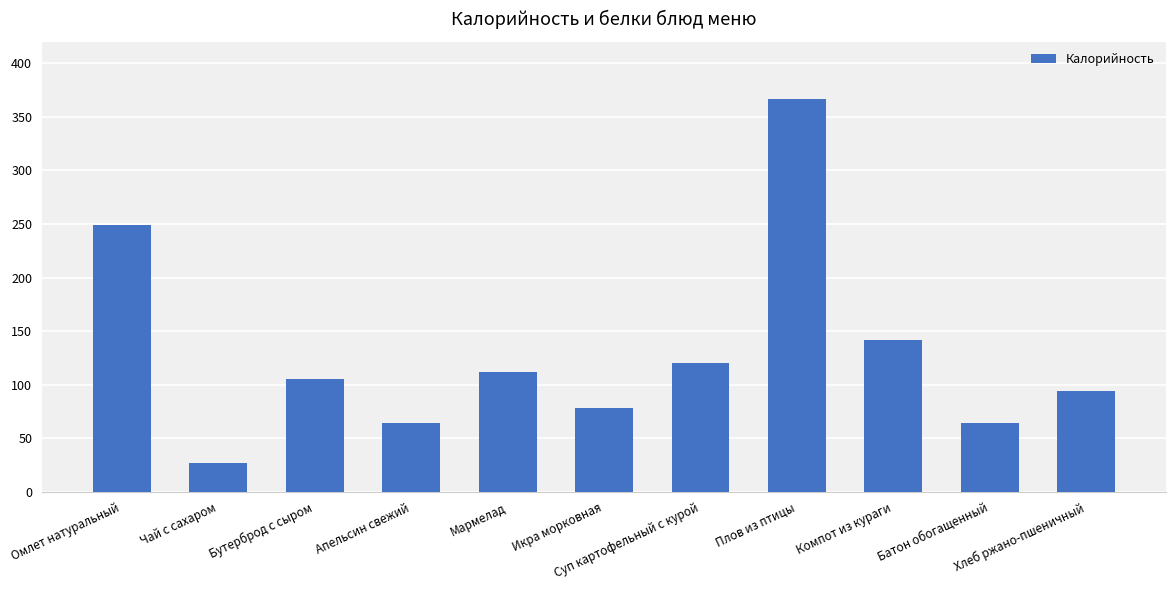

Is it true that the value at Апельсин свежий is 64.5?

True